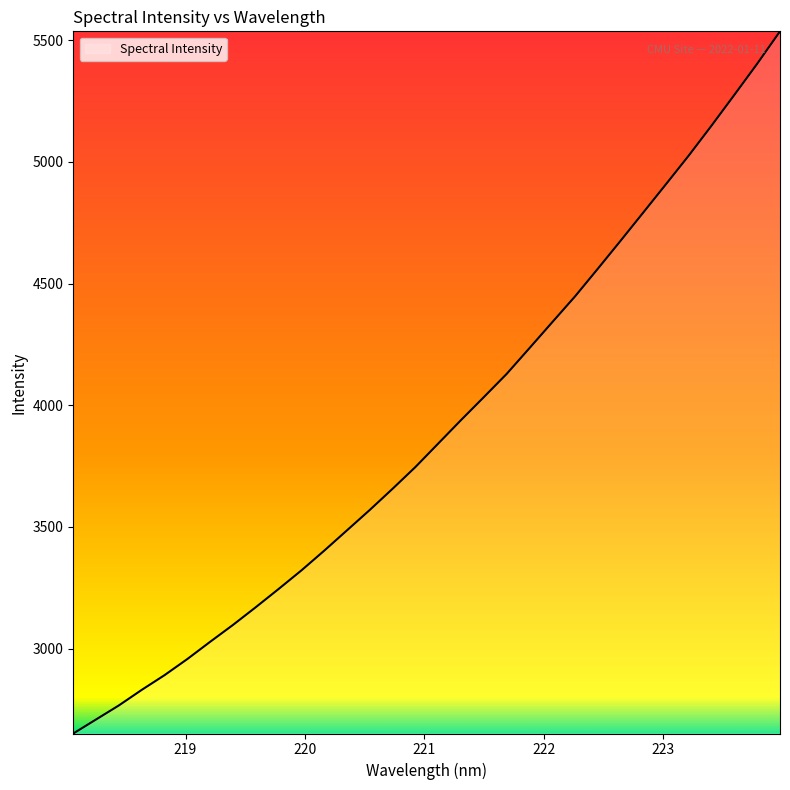

What is the difference between the maximum and minimum values?

2885.6